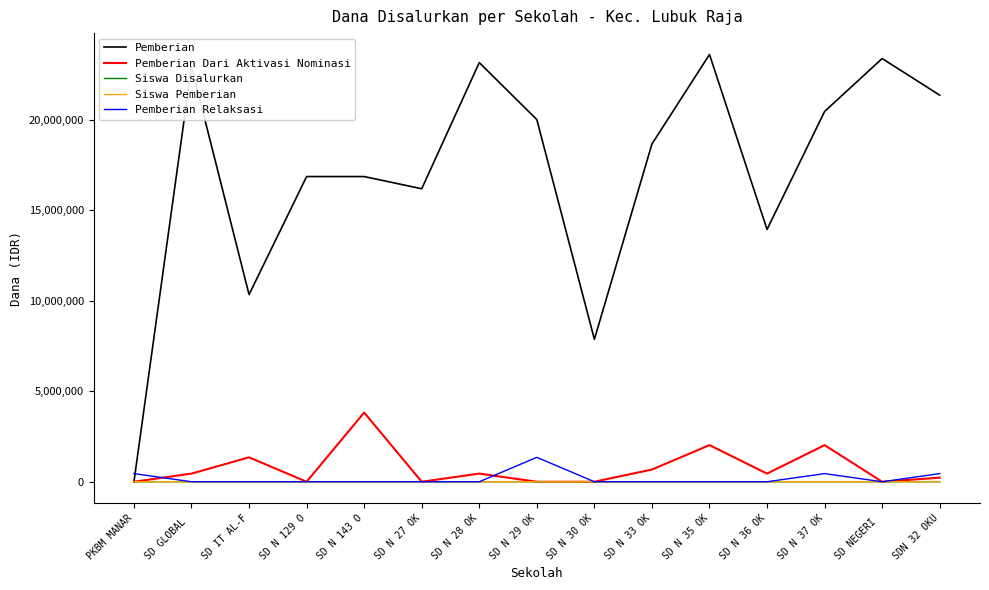

The Siswa Pemberian series shows 53 at SD GLOBAL . True or false?

True